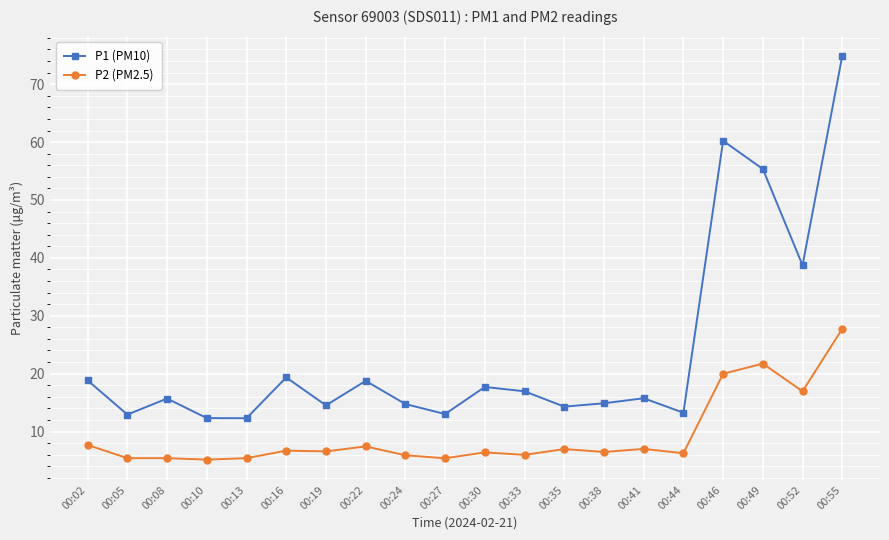

At how many categories does at least one series exceed 67?

1